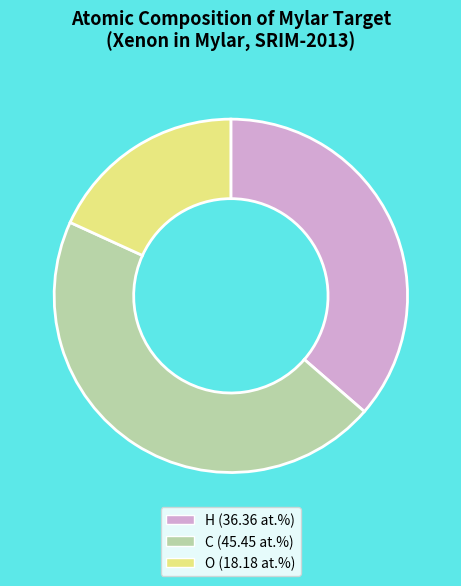

Count the number of slices in the pie.

3